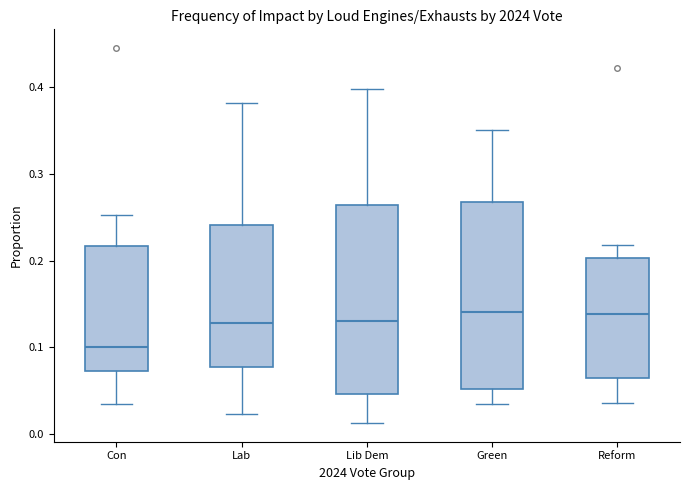

Reading left to right, read every box against the y-axis: the position of its median line, the range the box covers, and the ends of its whiskers. The values are not printed on the chart, so give them approximately, as read against the axis.

Con: median 0.10, box 0.07 to 0.22, whiskers 0.03 to 0.25
Lab: median 0.13, box 0.08 to 0.24, whiskers 0.02 to 0.38
Lib Dem: median 0.13, box 0.05 to 0.26, whiskers 0.01 to 0.40
Green: median 0.14, box 0.05 to 0.27, whiskers 0.04 to 0.35
Reform: median 0.14, box 0.06 to 0.20, whiskers 0.04 to 0.22